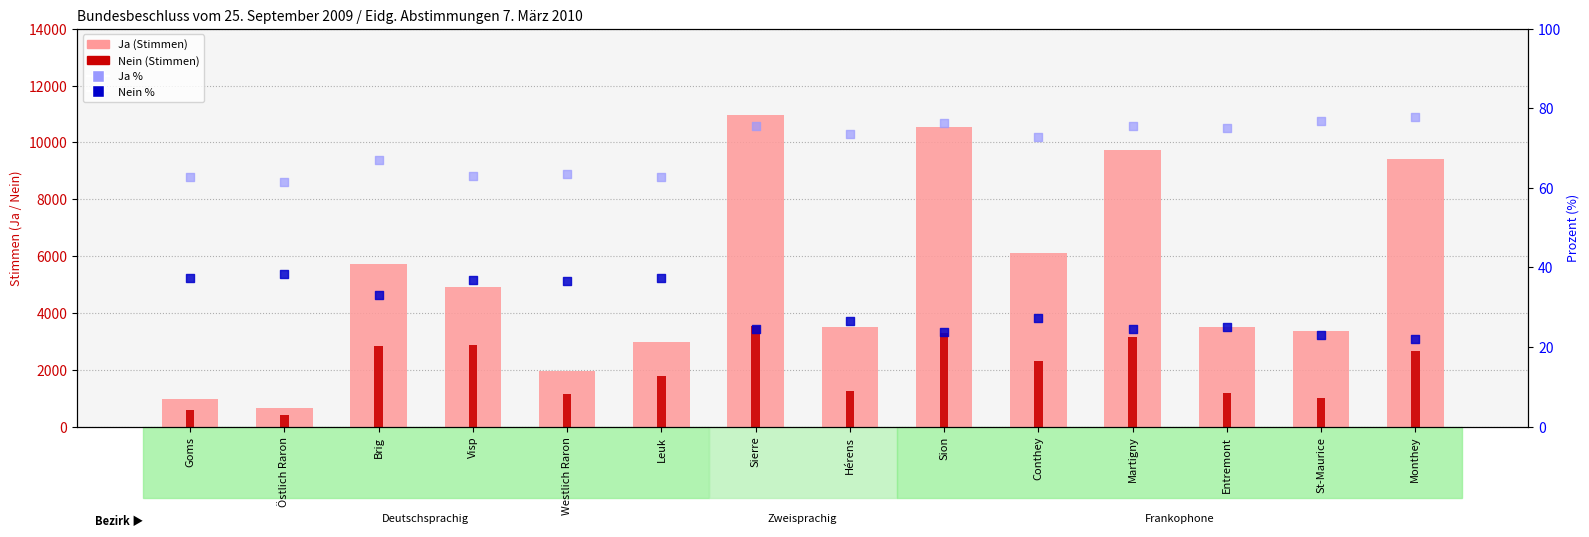

Which series has the widest spread of Y values?

Ja